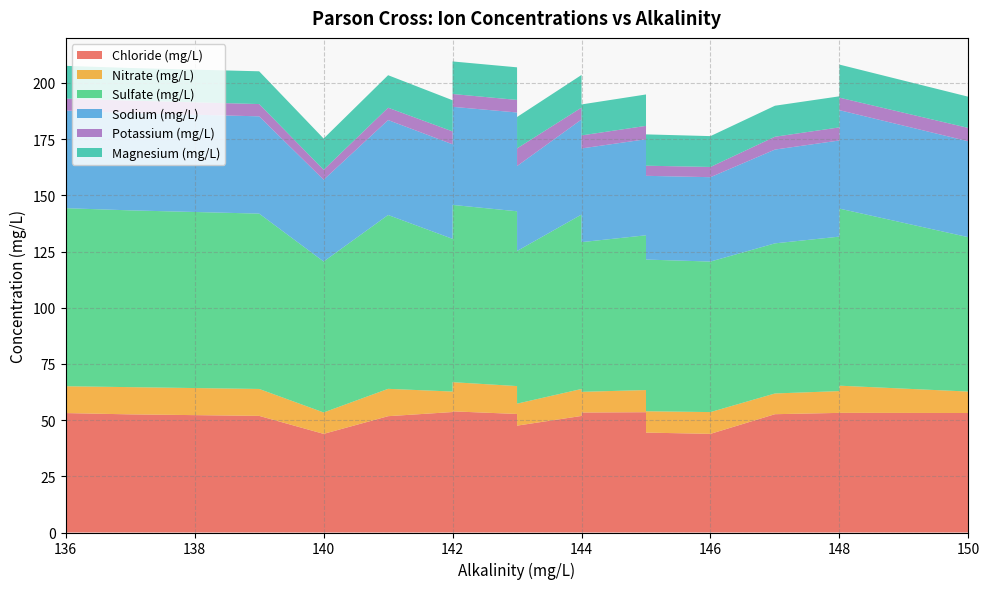

Reading left to right, extract all data points from this chart.

Chloride (mg/L): P1U1=53.6	P1U2=53.4	P1U3=52.6	P1D1=53.2	P1D2=53.5	P1D3=53.2	P2U1=53.2	P2U2=53.9	P2U3=53.2	P2D1=52.7	P2D2=53.9	P2D3=53.3	P3U1=53.1	P3U2=52.6	P3U3=51.9	P3D1=52.3	P3D2=51.9	P3D3=51.8	P4U1=44.2	P4U2=47.5	P4U3=43.9	P4D1=43.9	P4D2=44.5	P4D3=43.9
Nitrate (mg/L): P1U1=9.1	P1U2=9.2	P1U3=9.2	P1D1=9.7	P1D2=9.9	P1D3=9.5	P2U1=12.1	P2U2=12.2	P2U3=12.2	P2D1=12.4	P2D2=13.0	P2D3=12.8	P3U1=11.9	P3U2=12.1	P3U3=12.0	P3D1=11.9	P3D2=12.0	P3D3=12.2	P4U1=9.6	P4U2=9.8	P4U3=9.7	P4D1=9.5	P4D2=9.5	P4D3=9.5
Sulfate (mg/L): P1U1=67.9	P1U2=66.6	P1U3=66.8	P1D1=68.7	P1D2=68.9	P1D3=68.7	P2U1=78.8	P2U2=79.2	P2U3=78.3	P2D1=77.8	P2D2=78.9	P2D3=78.6	P3U1=79.2	P3U2=78.7	P3U3=78.0	P3D1=78.2	P3D2=77.6	P3D3=77.3	P4U1=67.0	P4U2=67.9	P4U3=67.0	P4D1=67.2	P4D2=67.5	P4D3=67.2
Sodium (mg/L): P1U1=42.1	P1U2=41.7	P1U3=41.7	P1D1=42.8	P1D2=42.7	P1D3=42.7	P2U1=43.8	P2U2=43.8	P2U3=43.5	P2D1=44.0	P2D2=43.6	P2D3=44.3	P3U1=43.4	P3U2=43.3	P3U3=43.3	P3D1=42.3	P3D2=42.3	P3D3=42.2	P4U1=36.7	P4U2=37.8	P4U3=37.5	P4D1=36.4	P4D2=37.3	P4D3=36.6
Potassium (mg/L): P1U1=5.7	P1U2=5.8	P1U3=5.7	P1D1=5.8	P1D2=6.0	P1D3=5.9	P2U1=5.6	P2U2=5.6	P2U3=5.7	P2D1=5.6	P2D2=5.7	P2D3=5.8	P3U1=5.3	P3U2=5.6	P3U3=5.5	P3D1=5.3	P3D2=5.3	P3D3=5.5	P4U1=4.6	P4U2=7.8	P4U3=4.5	P4D1=4.4	P4D2=4.5	P4D3=4.5
Magnesium (mg/L): P1U1=13.9	P1U2=13.8	P1U3=13.8	P1D1=13.8	P1D2=14.0	P1D3=13.9	P2U1=14.7	P2U2=14.6	P2U3=14.5	P2D1=14.5	P2D2=14.5	P2D3=14.6	P3U1=14.6	P3U2=14.5	P3U3=14.6	P3D1=14.5	P3D2=14.5	P3D3=14.5	P4U1=13.8	P4U2=14.0	P4U3=13.7	P4D1=13.9	P4D2=13.9	P4D3=13.9